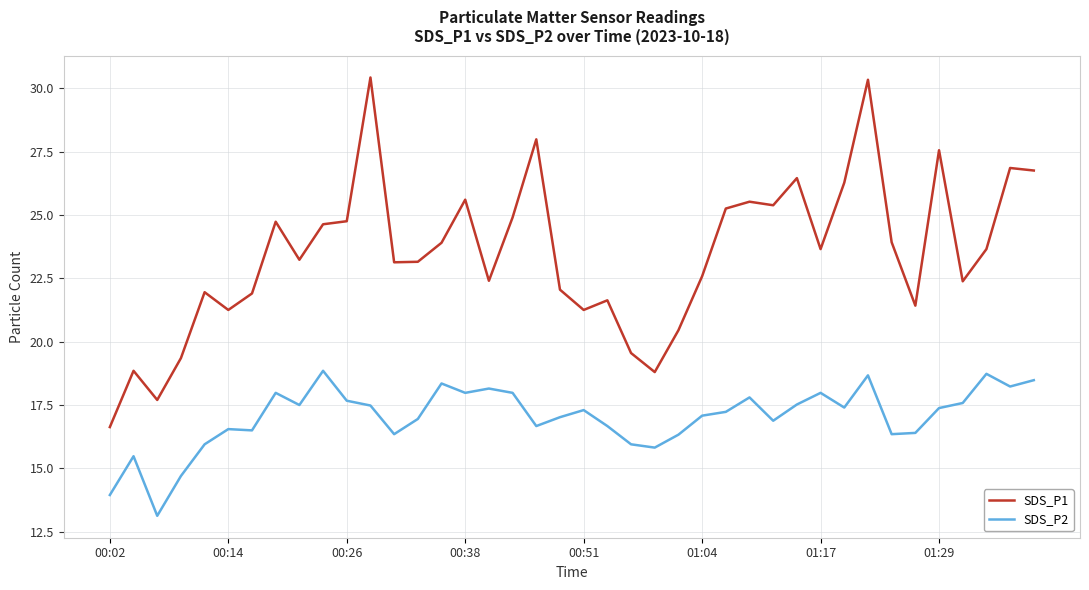

Which series has the largest total across all categories?

SDS_P1